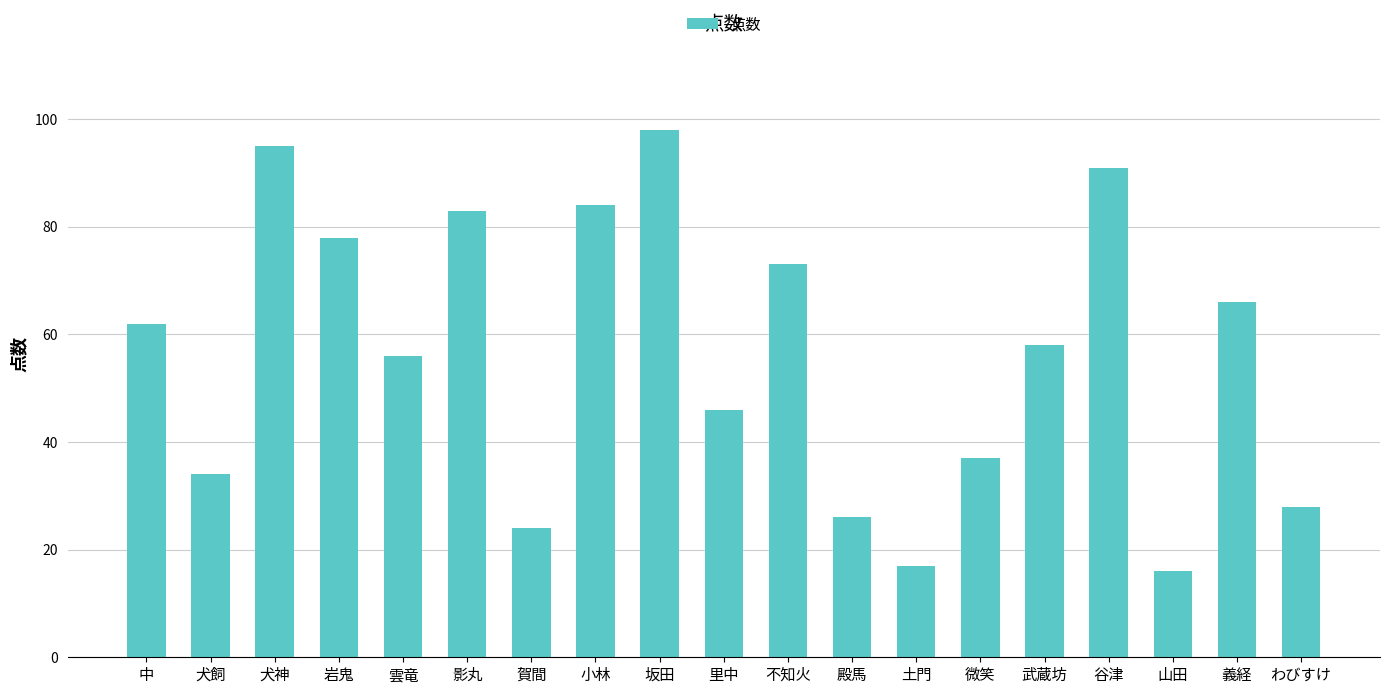

List the labels in order of value, largest first.

坂田, 犬神, 谷津, 小林, 影丸, 岩鬼, 不知火, 義経, 中, 武蔵坊, 雲竜, 里中, 微笑, 犬飼, わびすけ, 殿馬, 賀間, 土門, 山田